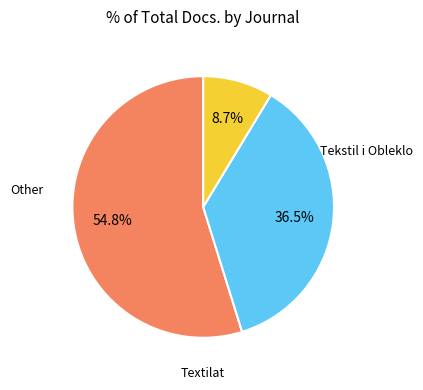

To the nearest percent, what is the average slice percentage?

33%